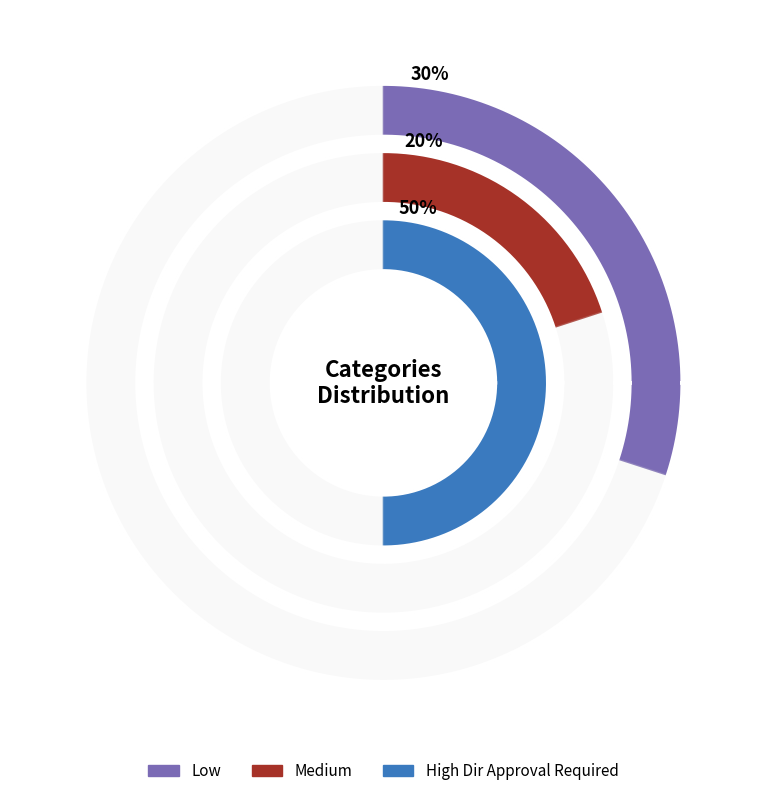

How many segments does this pie chart have?

3